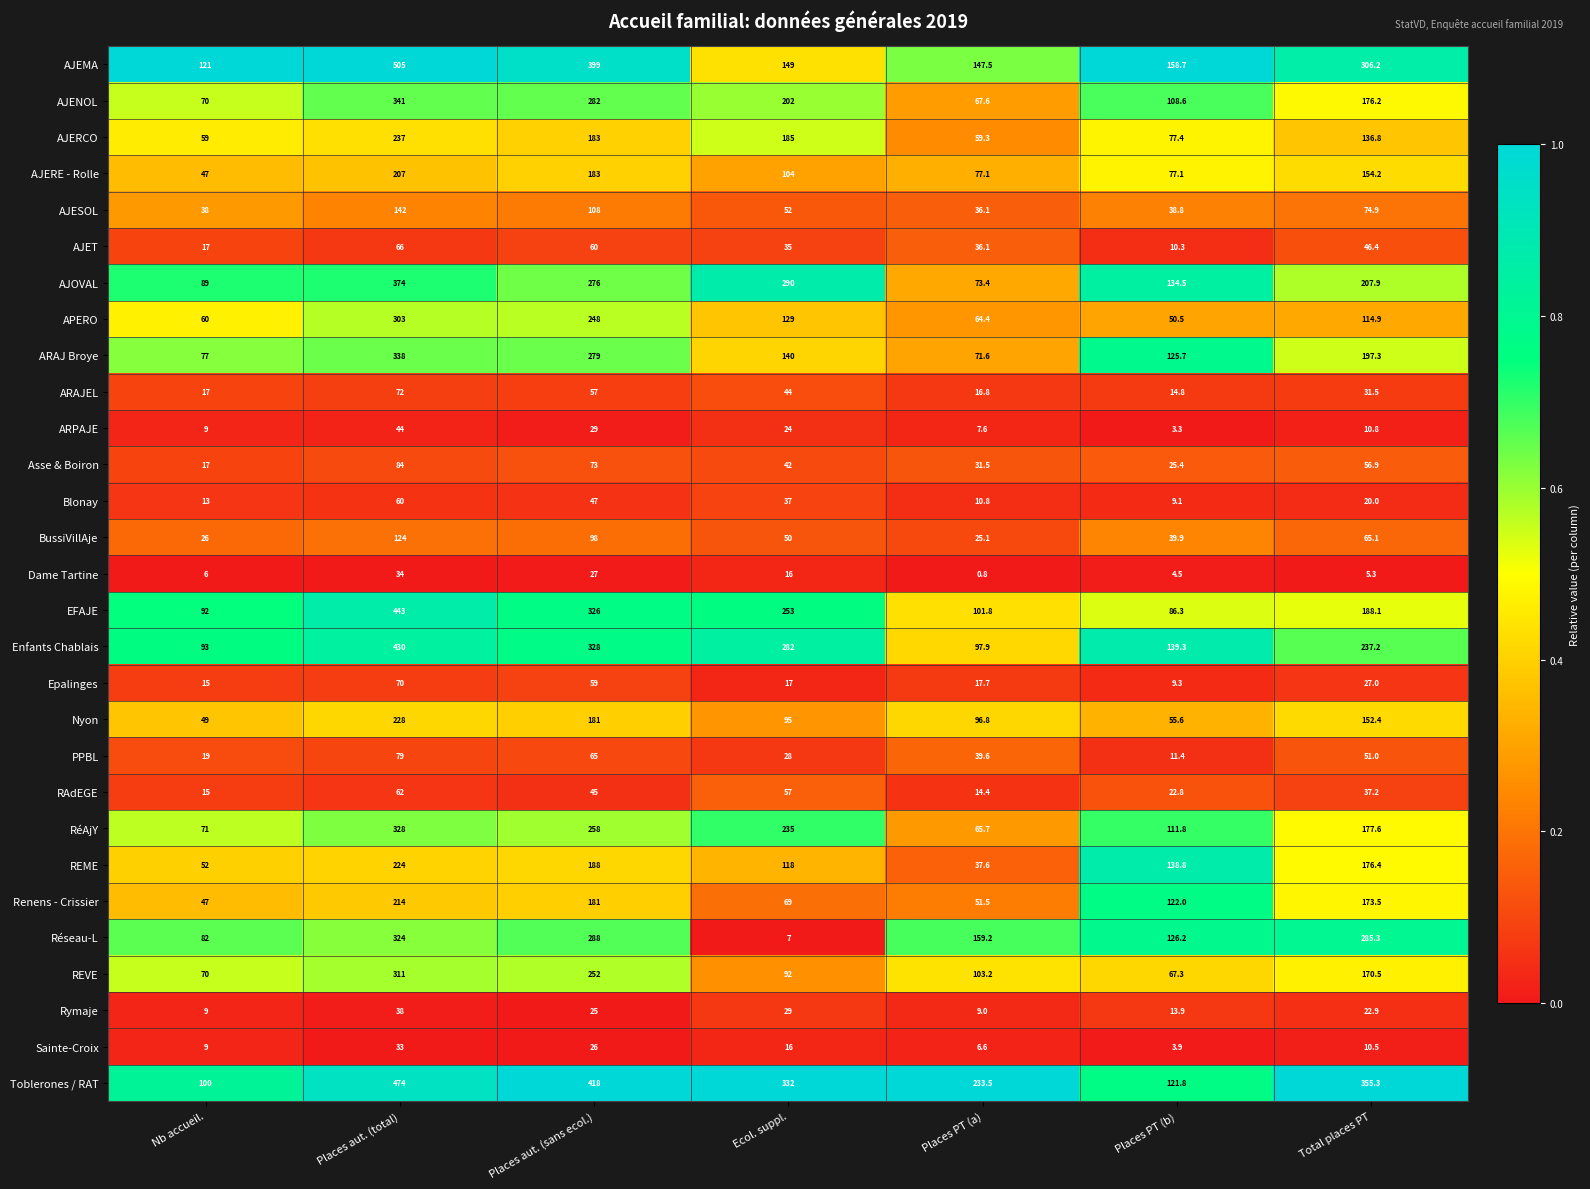

What is the sum of the Blonay values at Places PT (b) and Places aut. (sans ecol.)?

56.1